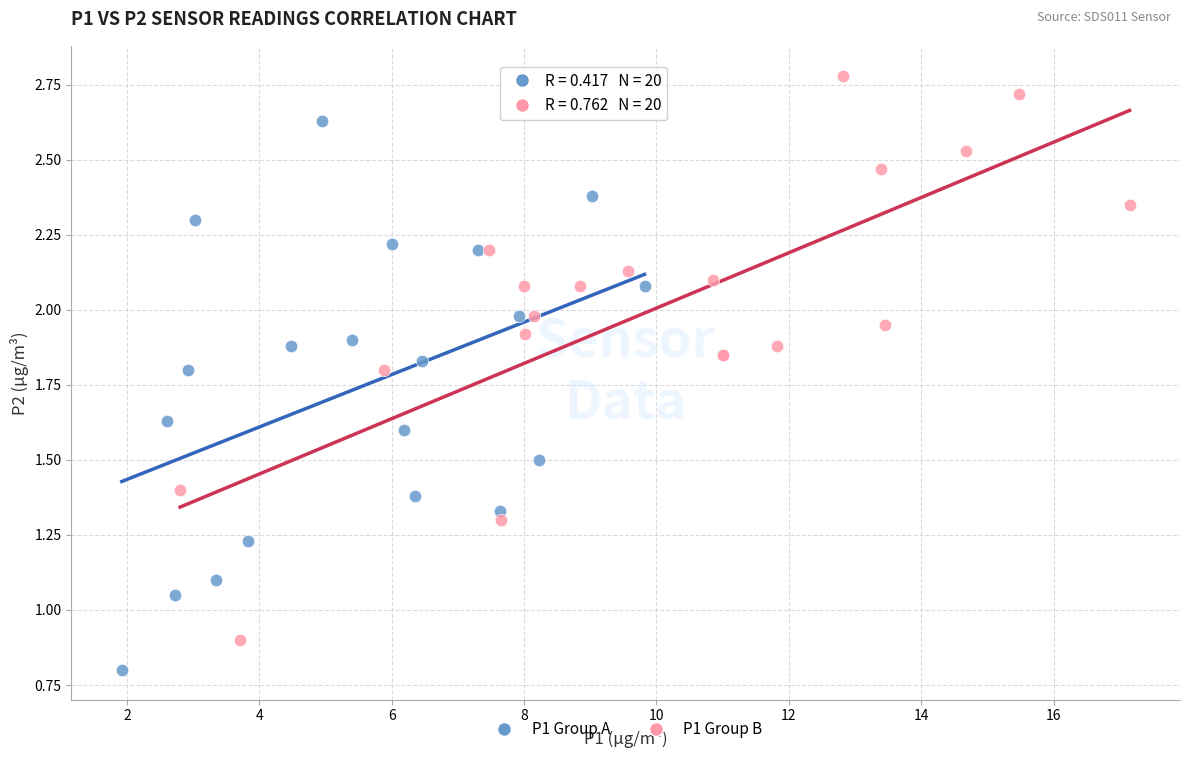

Which series has the widest spread of Y values?

P1 Group B